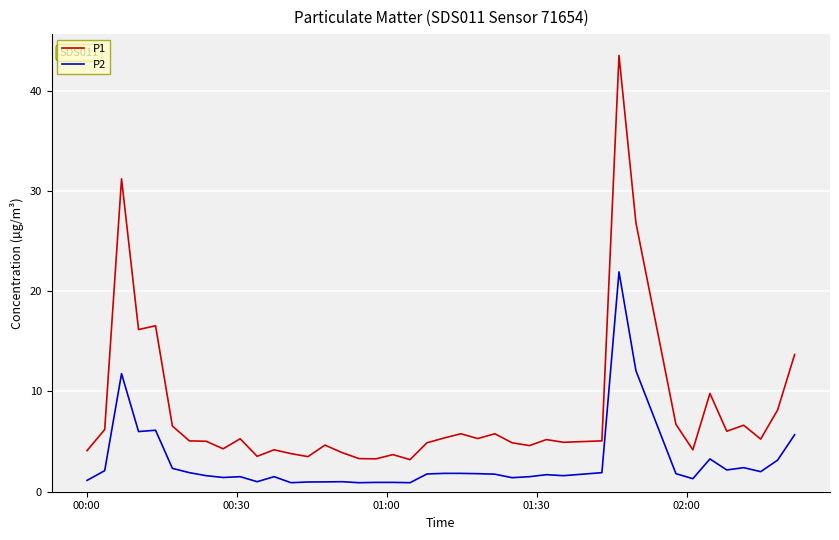

Which series has the widest spread of values?

P1